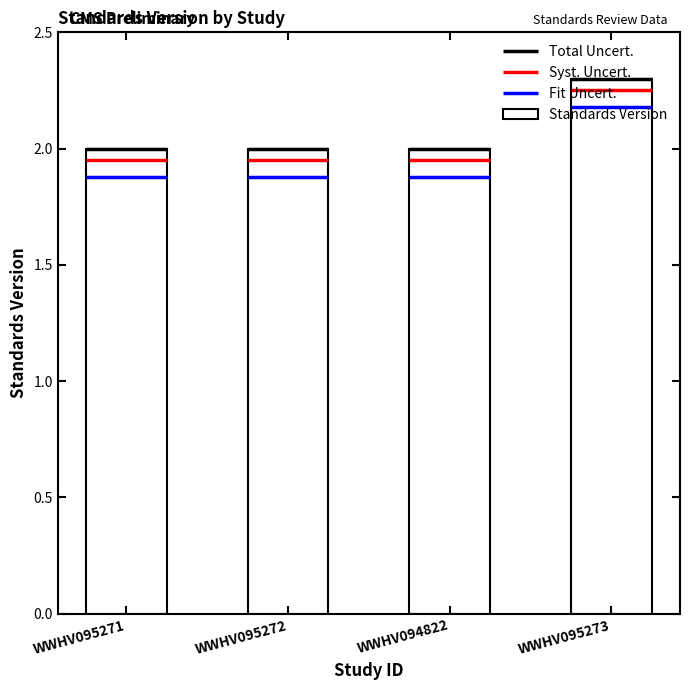

What position from the right is WWHV095271?

4